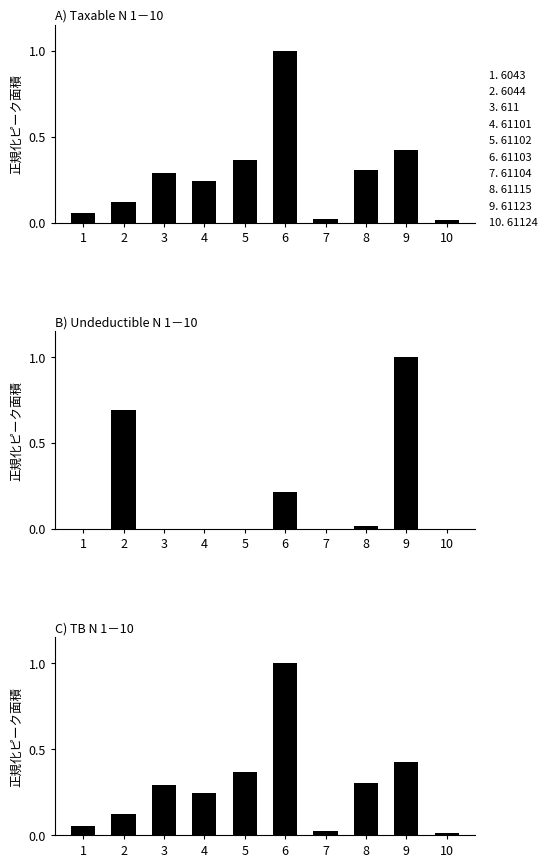

True or false: TB has a value of 0.0 at 7.

True